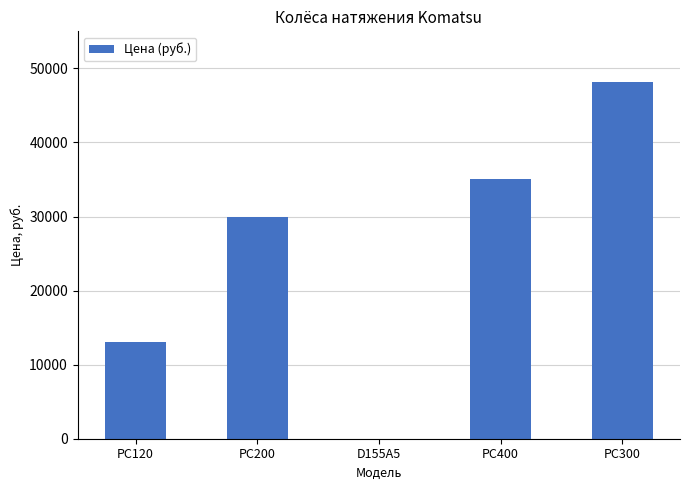

Approximately how many times larger is the value at PC300 compared to PC400?

1.4